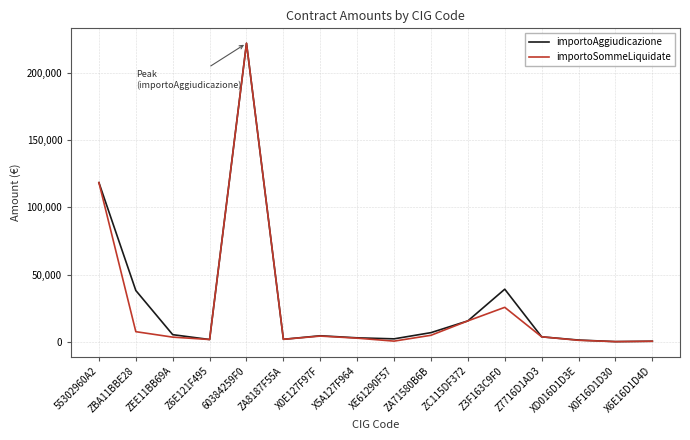

Which series changed the most between X5A127F964 and ZC115DF372?

importoSommeLiquidate